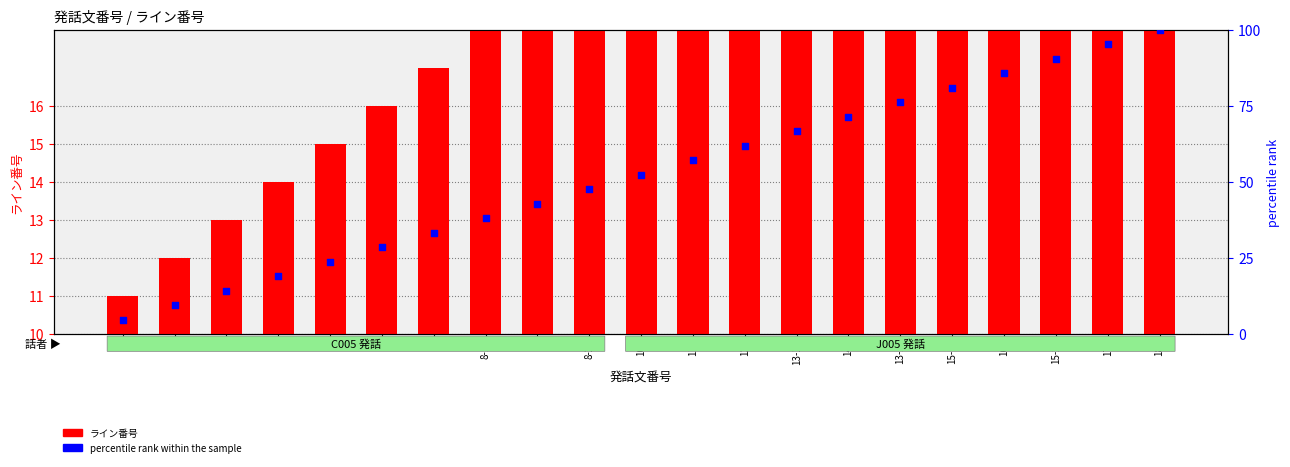

What is the change in value from 8-2 to 11?

+9.5